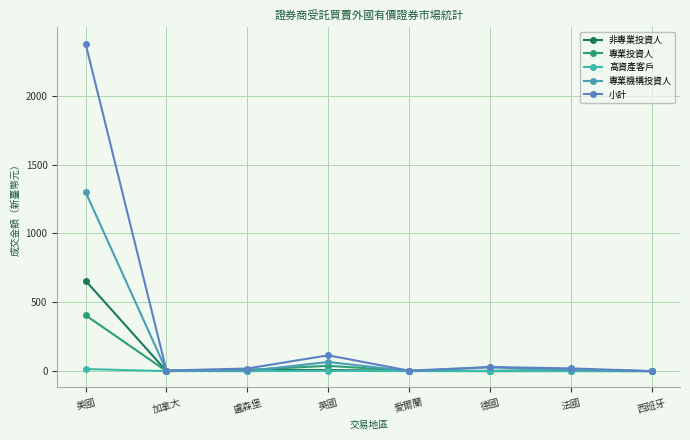

Reading right to left, extract all data points from this chart.

非專業投資人: 0.0	0.6	0.4	1.8	8.1	9.0	0.2	656.8
專業投資人: 0.0	10.7	2.0	1.4	38.6	9.3	0.2	405.8
高資產客戶: 0.0	0.4	0.0	0.0	1.7	0.1	0.0	15.0
專業機構投資人: 0.0	8.1	27.4	0.1	66.3	0.5	3.9	1300.0
小計: 0.0	19.9	29.9	3.3	114.7	18.9	4.3	2377.6